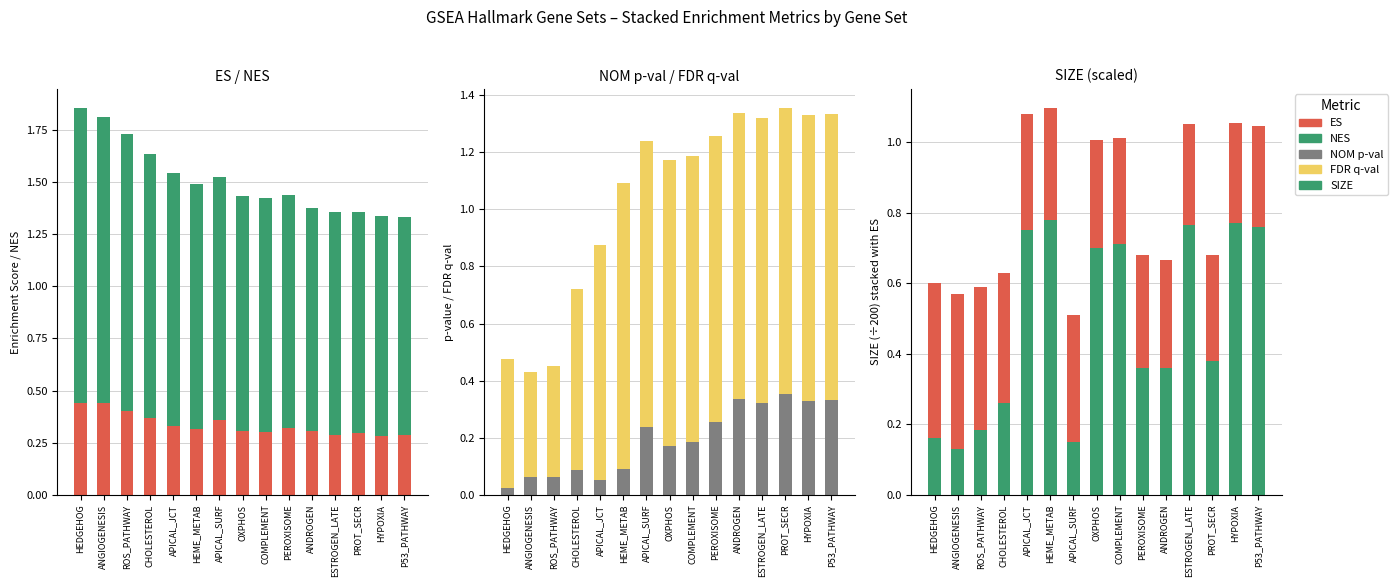

What is the value of the SIZE bar at the 2nd from the left?

0.1